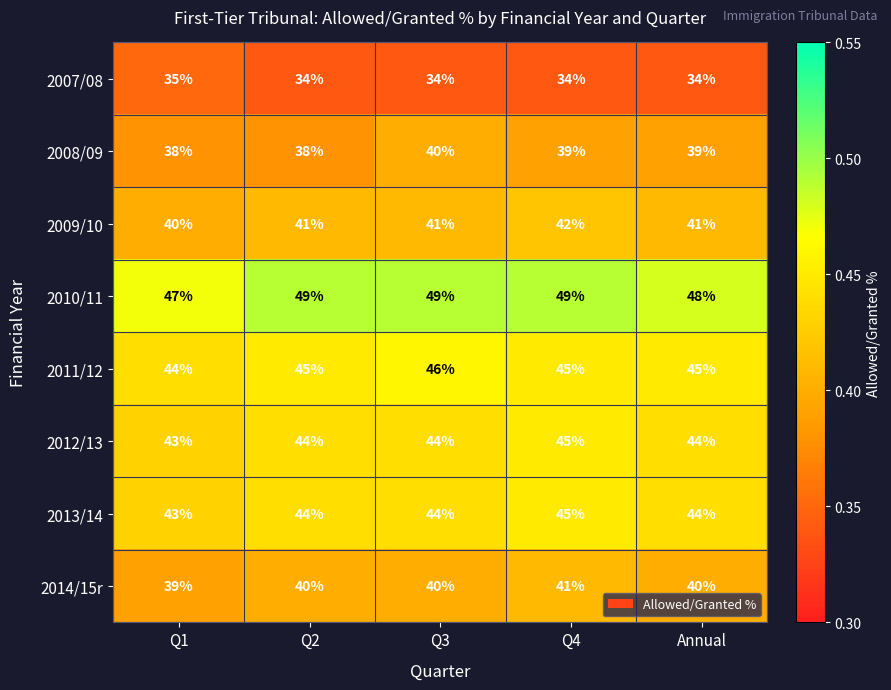

The 2014/15r series shows 41 at Q4. True or false?

True